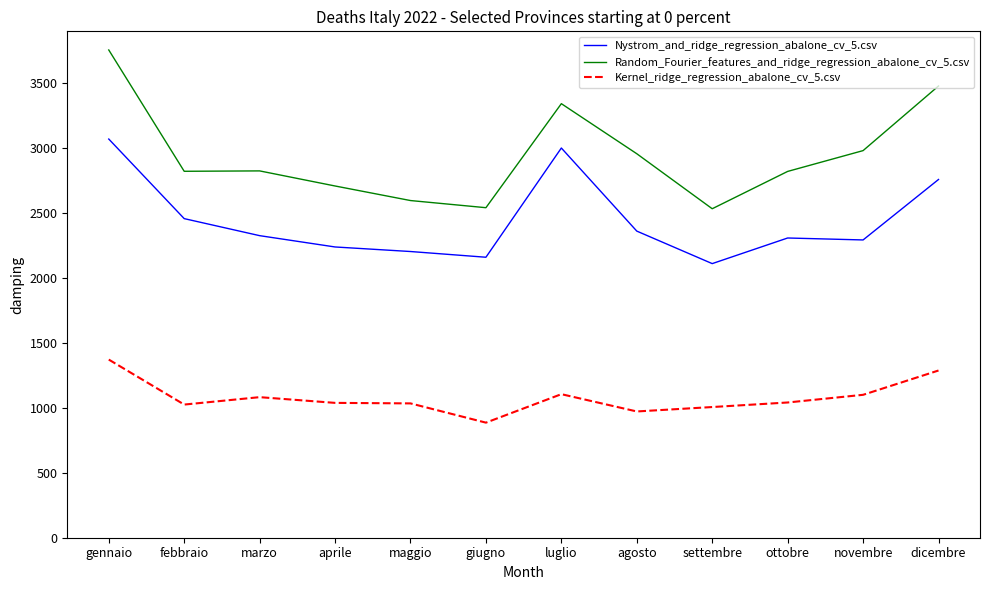

True or false: Random_Fourier_features_and_ridge_regression_abalone_cv_5.csv and Nystrom_and_ridge_regression_abalone_cv_5.csv intersect in this chart.

False